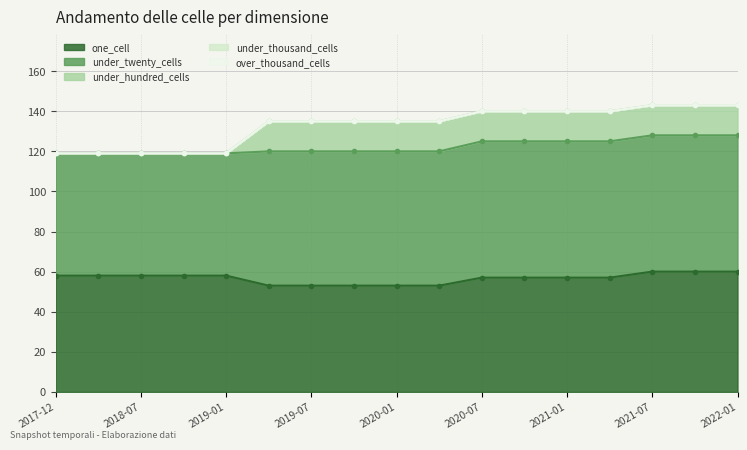

What is the difference between the maximum and second lowest values in the under_hundred_cells series?

15